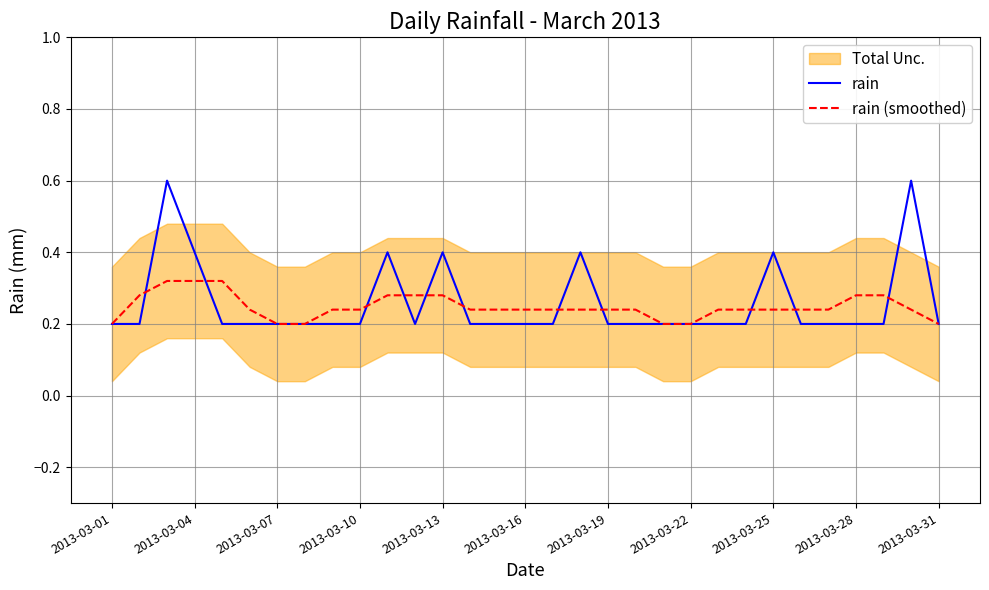

The value of rain (smoothed) at 2013-03-10 is 0.1. True or false?

False